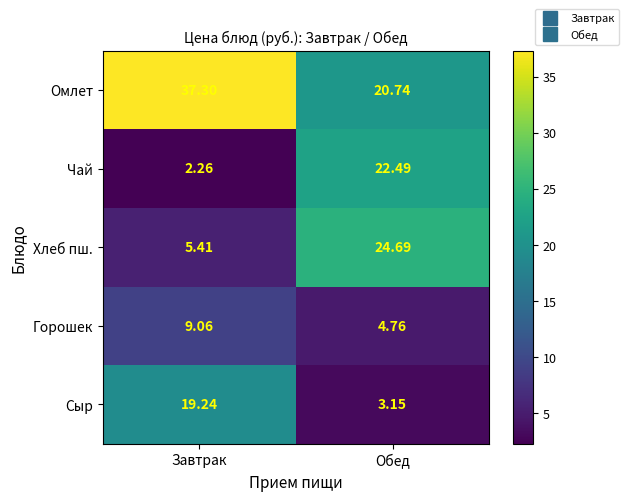

At which label is Чай closest to 12?

Завтрак